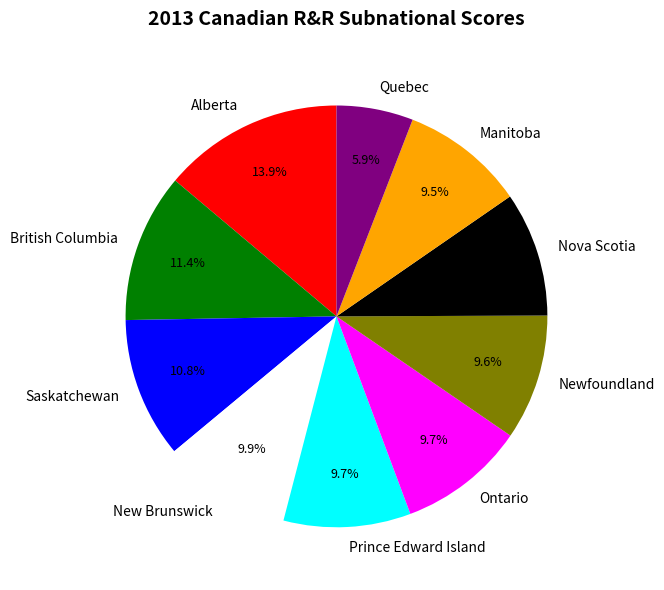

Is it true that British Columbia is 11% of the pie?

True